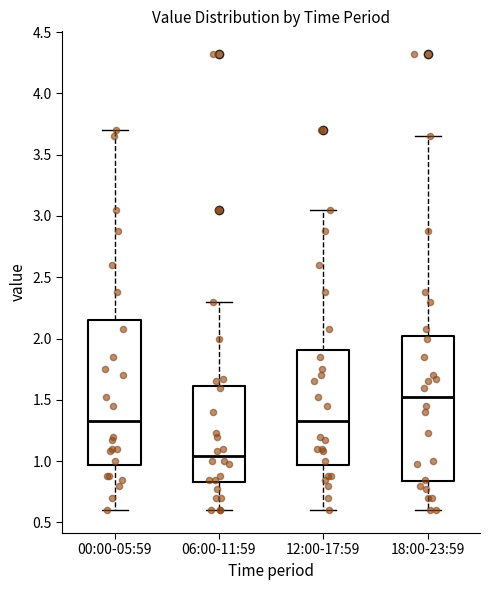

Reading left to right, transcribe this box plot: for each box, give where its median line is, the range the box spans, and where its two whiskers end, as read against the y-axis. The values are not printed on the chart, so give them approximately, as read against the axis.

00:00-05:59: median 1.35, box 0.95 to 2.15, whiskers 0.60 to 3.70
06:00-11:59: median 1.05, box 0.85 to 1.60, whiskers 0.60 to 2.30
12:00-17:59: median 1.35, box 0.95 to 1.90, whiskers 0.60 to 3.05
18:00-23:59: median 1.55, box 0.85 to 2.00, whiskers 0.60 to 3.65